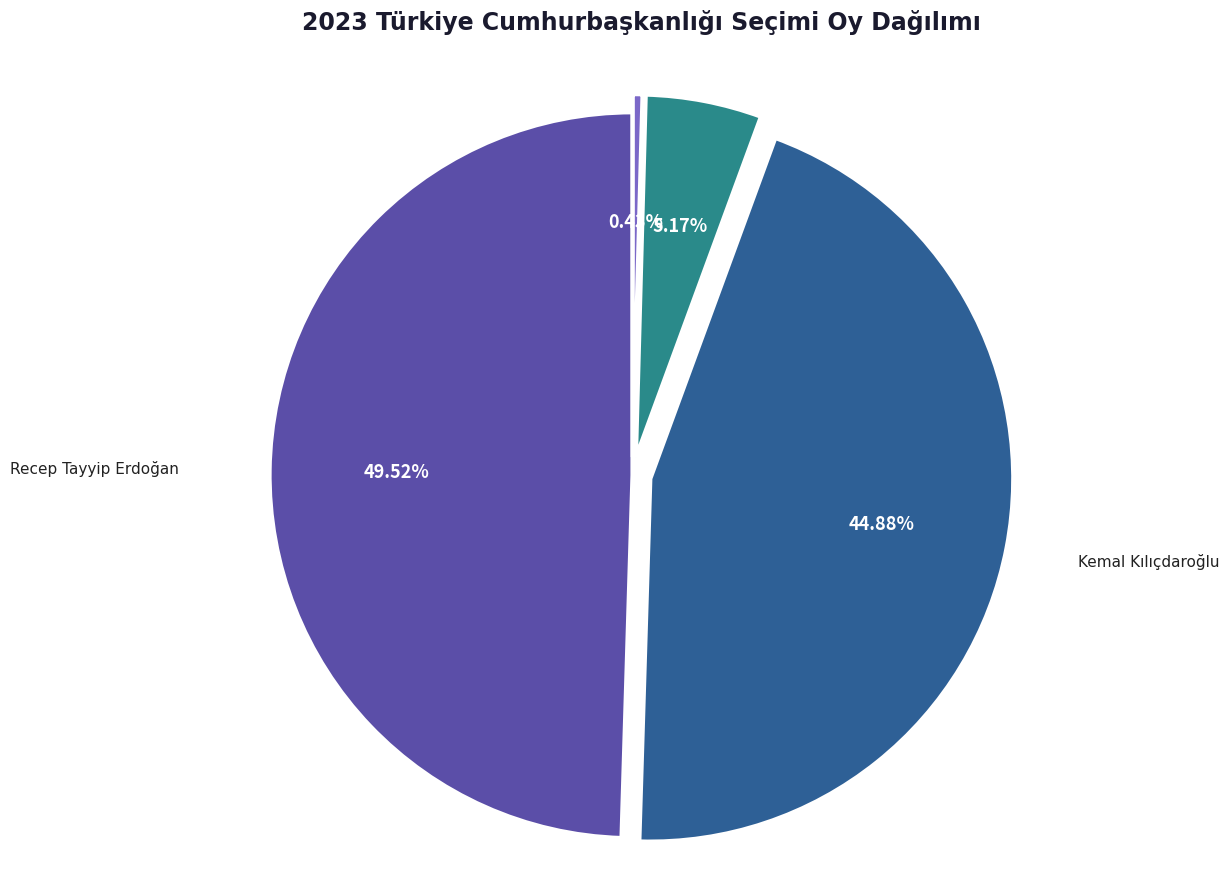

What is the ratio of the value at Muharrem İnce to the value at Sinan Oğan?

0.1